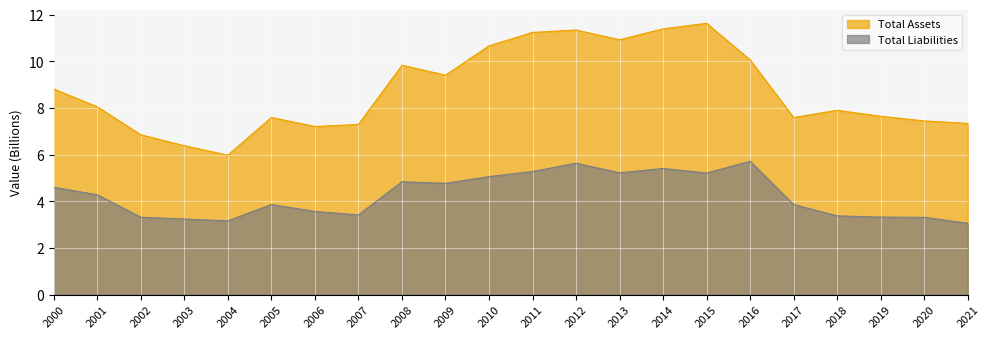

How many series are shown in this chart?

2